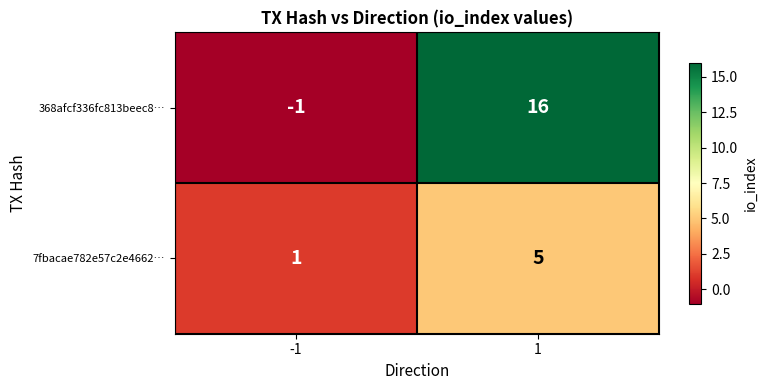

Is it true that 368afcf336fc813beec8… equals 23 at 1?

False